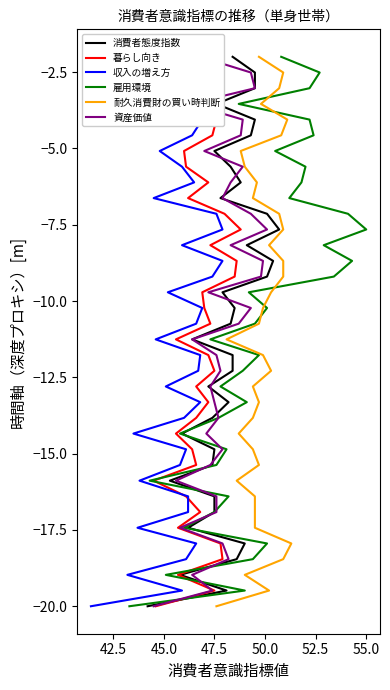

What are all the series names shown in the legend?

消費者態度指数, 暮らし向き, 収入の増え方, 雇用環境, 耐久消費財の買い時判断, 資産価値